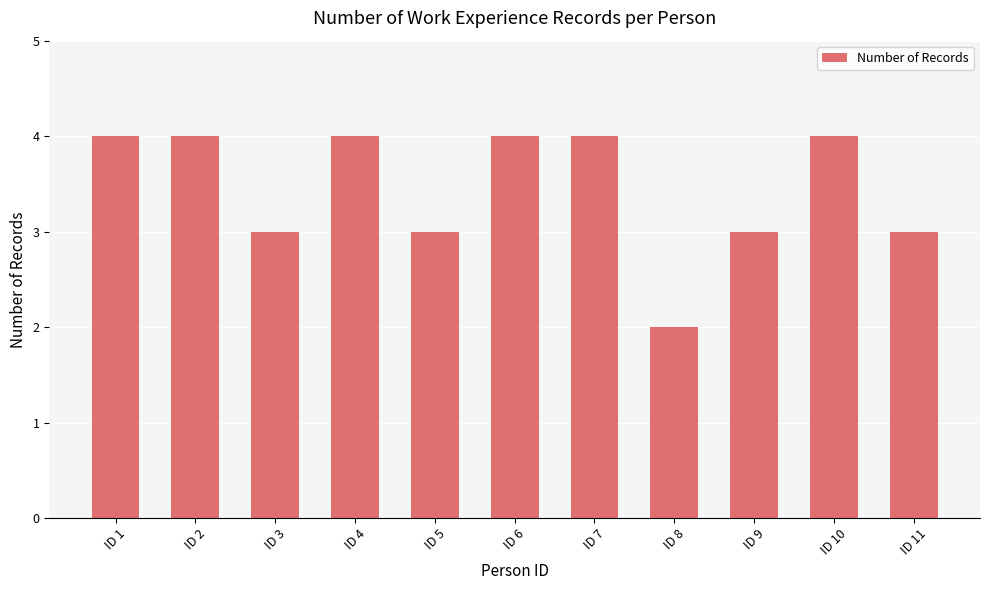

What is the value of the 9th bar from the left?

3